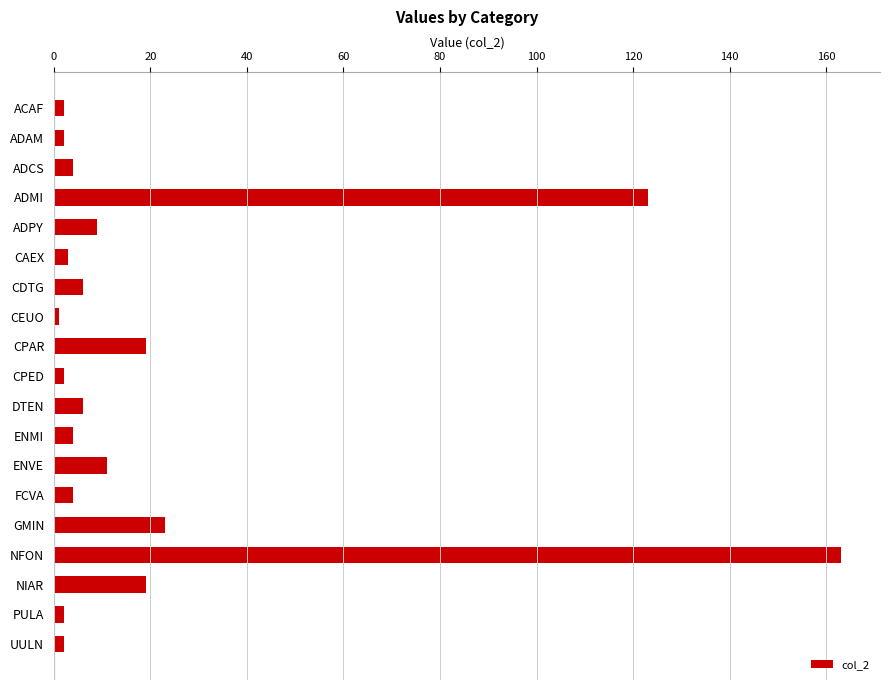

How many bars are there in total?

19